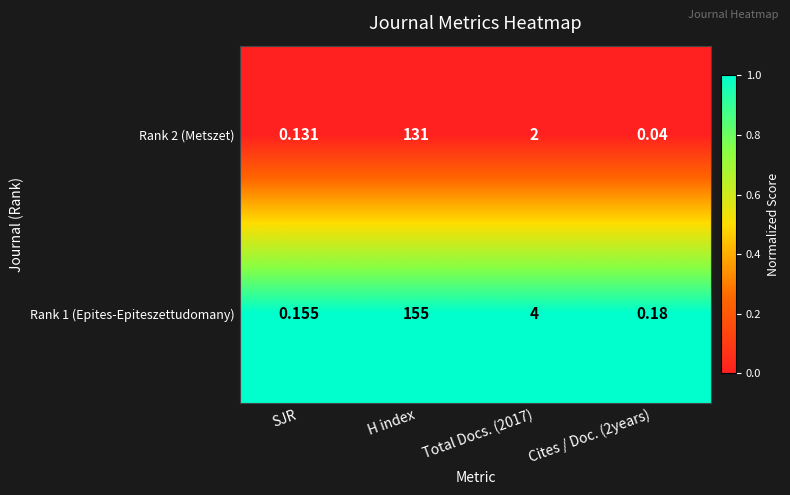

At how many categories does at least one series exceed 0?

4